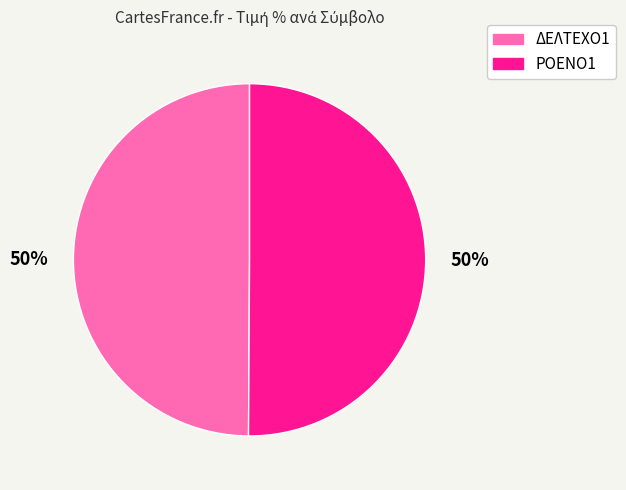

Combined, do ΔΕΛΤΕΧΟ1 and ΡΟΕΝΟ1 account for over 50%?

Yes